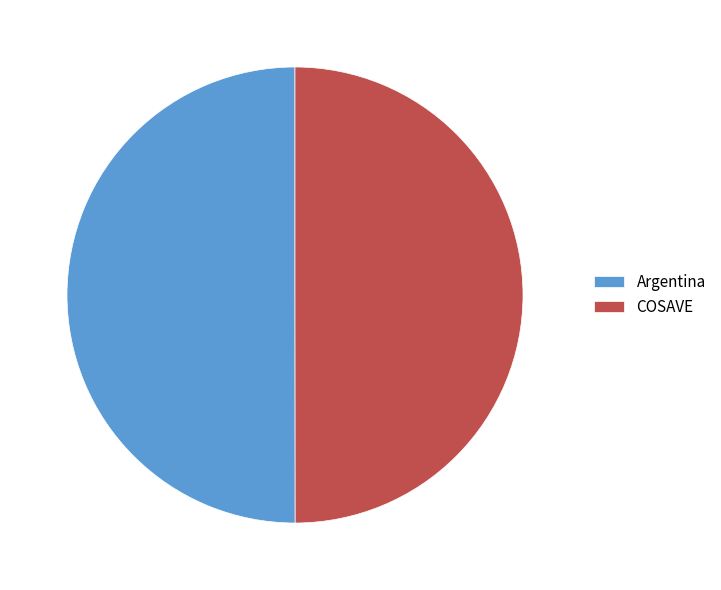

What is the ratio of the value at Argentina to the value at COSAVE?

1.0